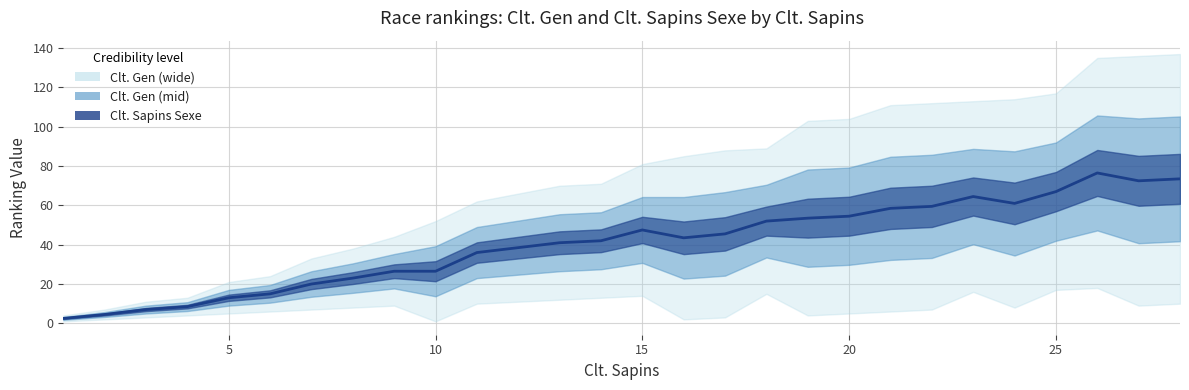

How many lines are shown in the chart?

1